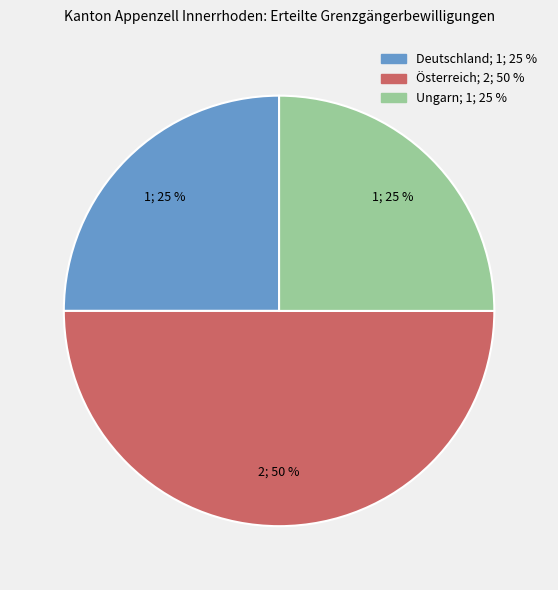

Approximately how many times larger is the value at Deutschland; 1; 25 % compared to Ungarn; 1; 25 %?

1.0